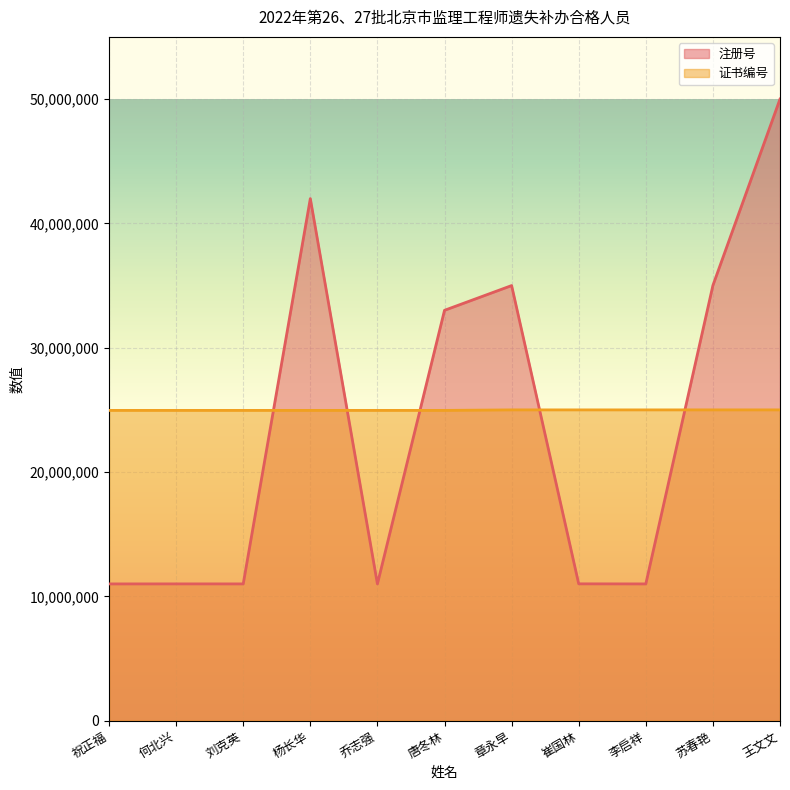

True or false: 证书编号 has more than 0 points higher than both neighbors.

False